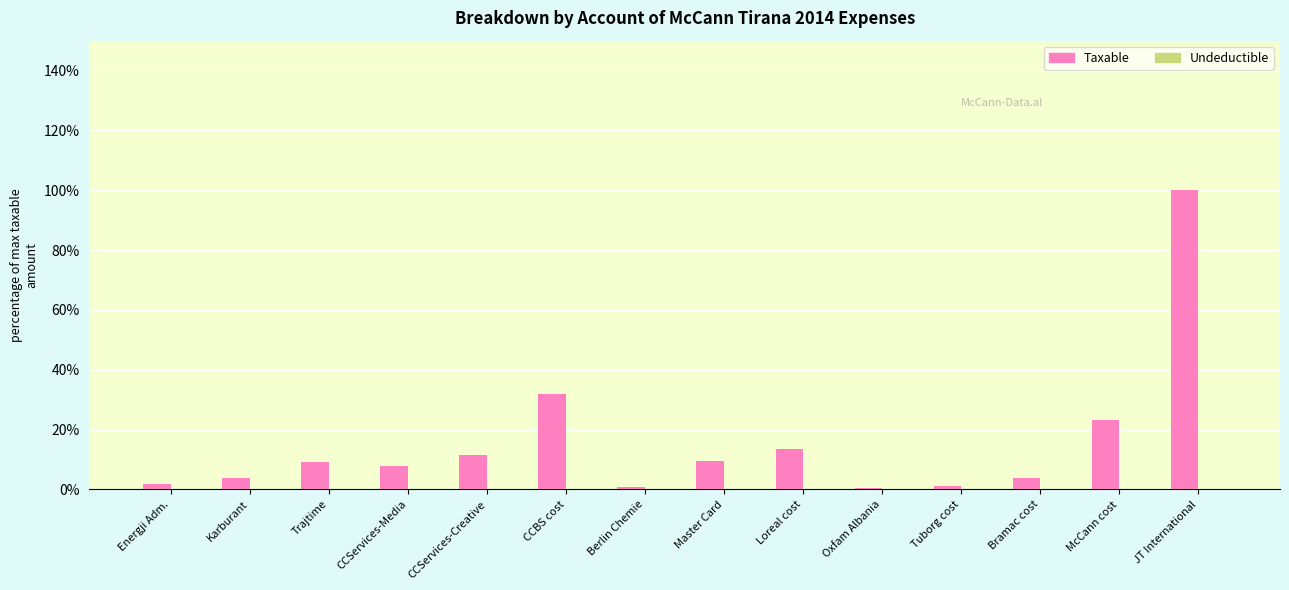

The Taxable series shows 7.0 at CCServices-Creative. True or false?

False